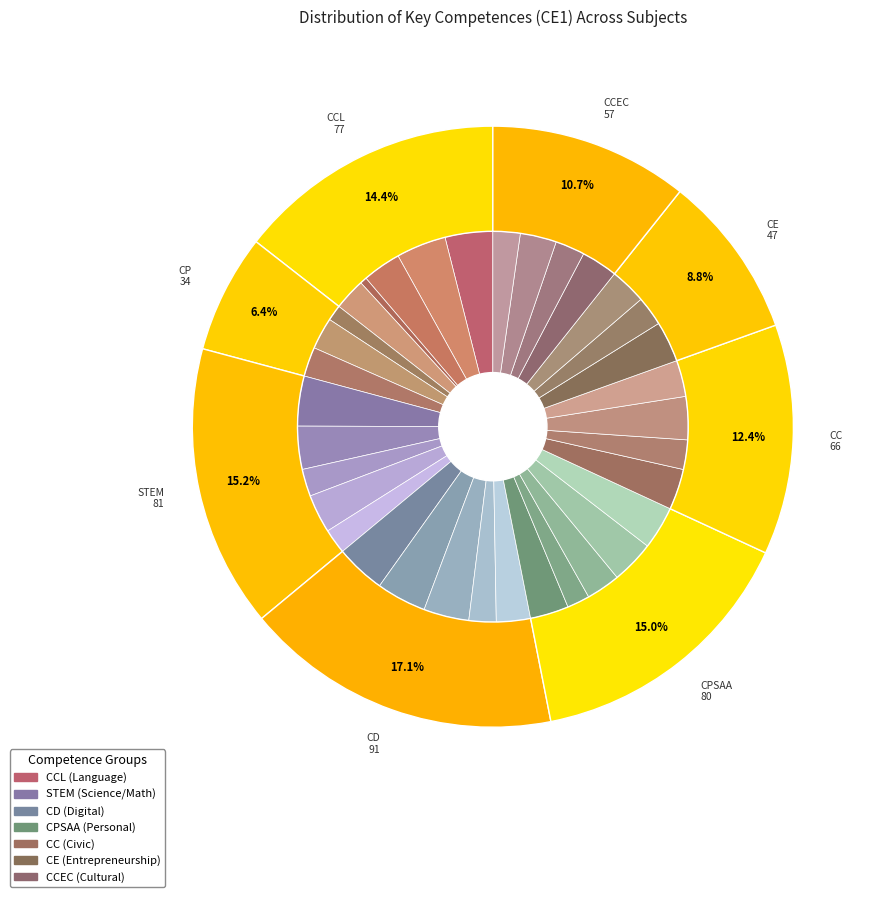

What is the change in value from CP2 to CD5?

+1